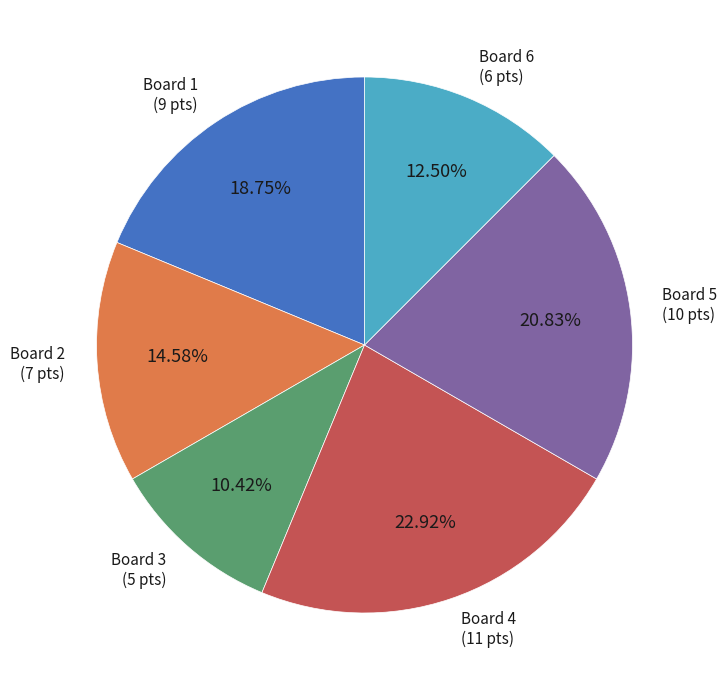

How many segments does this pie chart have?

6